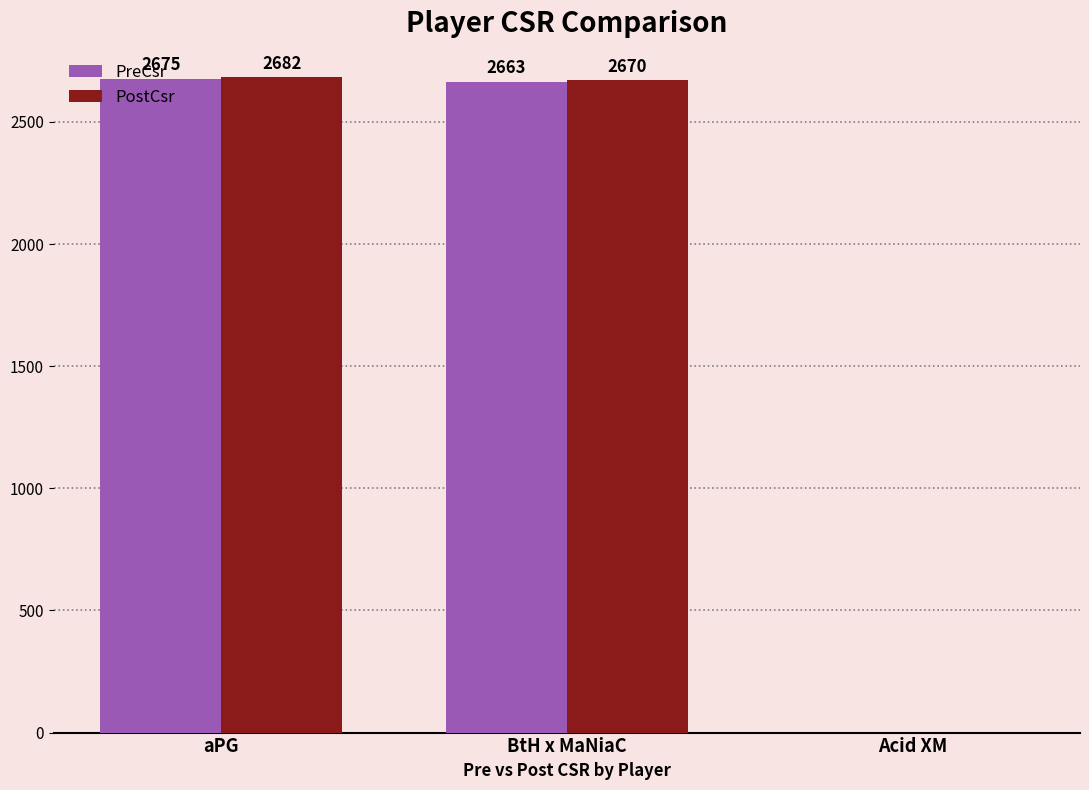

Reading left to right, transcribe all the data shown in this chart.

PreCsr: 2675	2663	0
PostCsr: 2682	2670	0